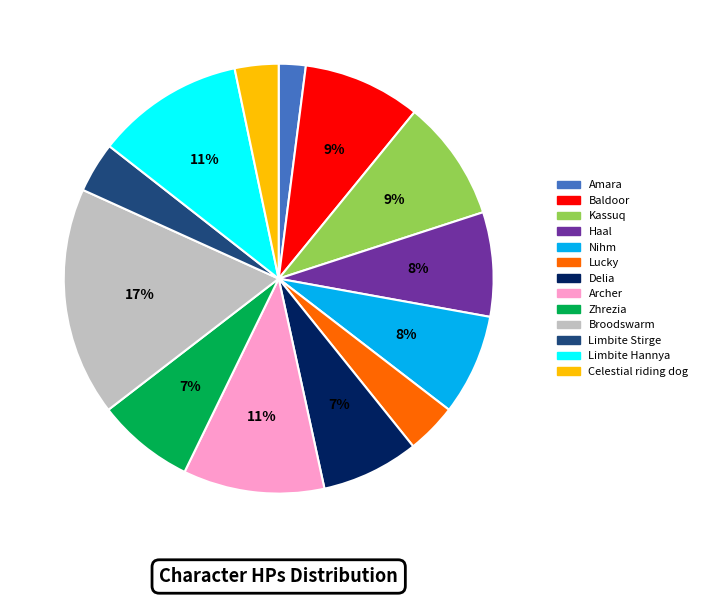

Which slice is the largest?

Broodswarm